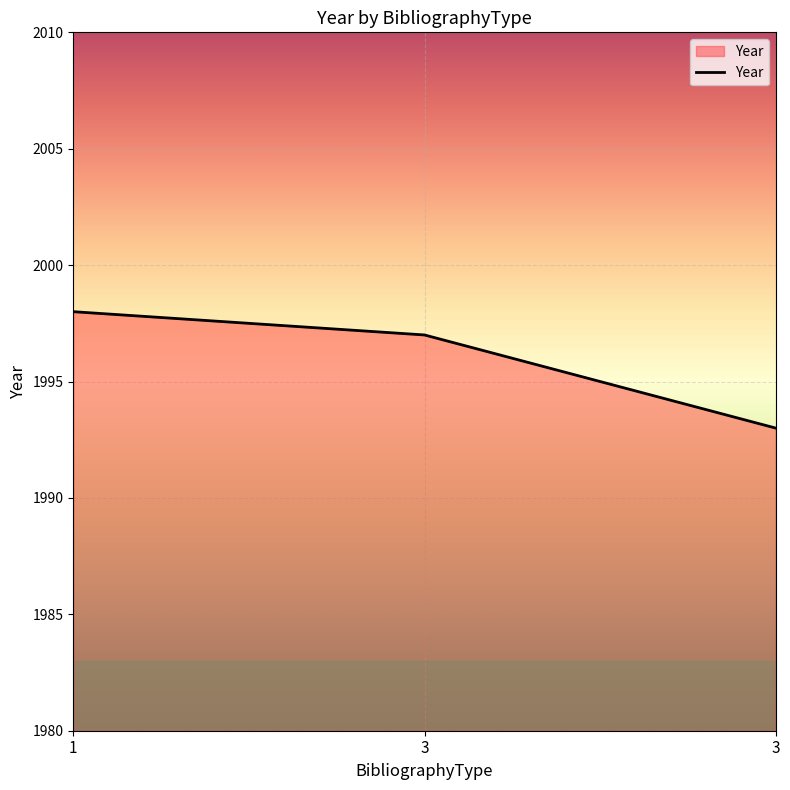

Between 1 and 3, which is larger?

1